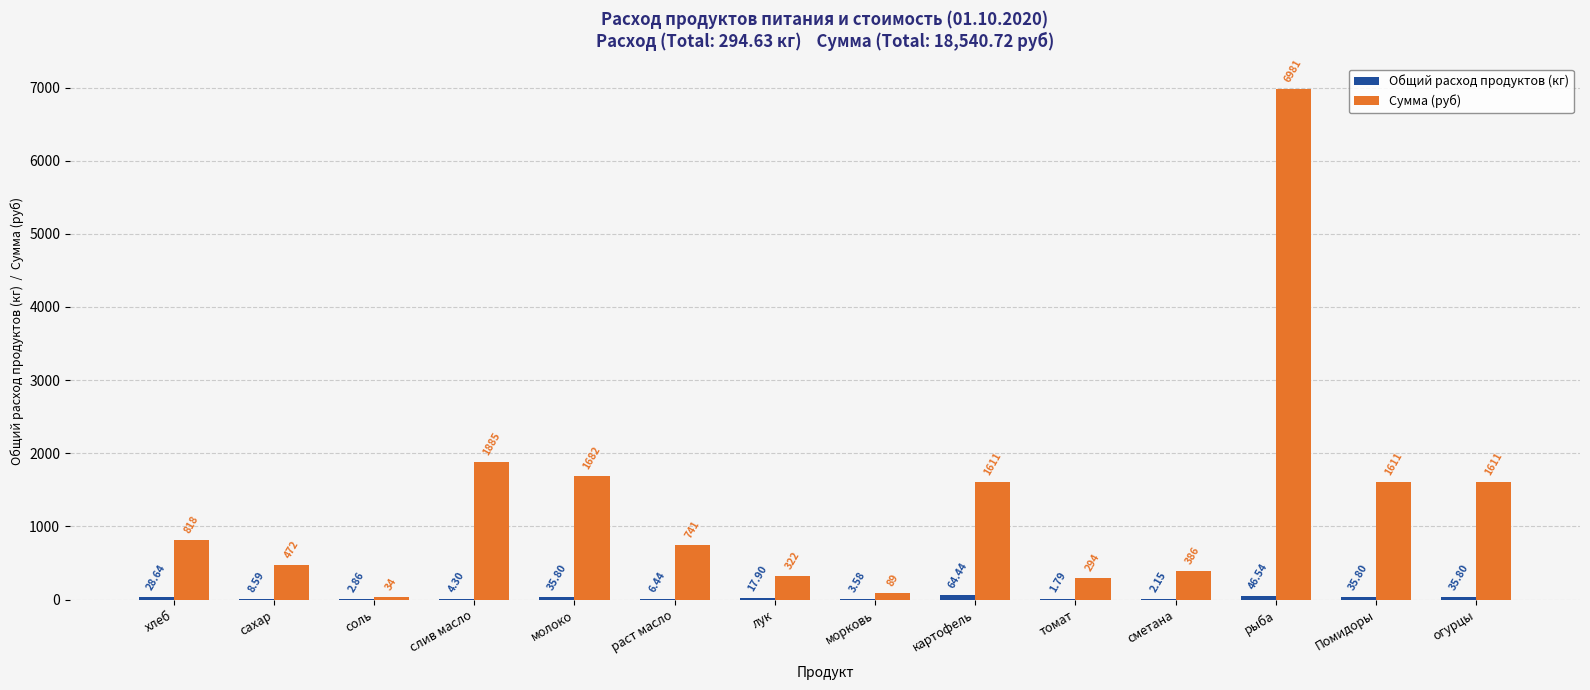

What is the maximum value for Сумма (руб)?

6981.0